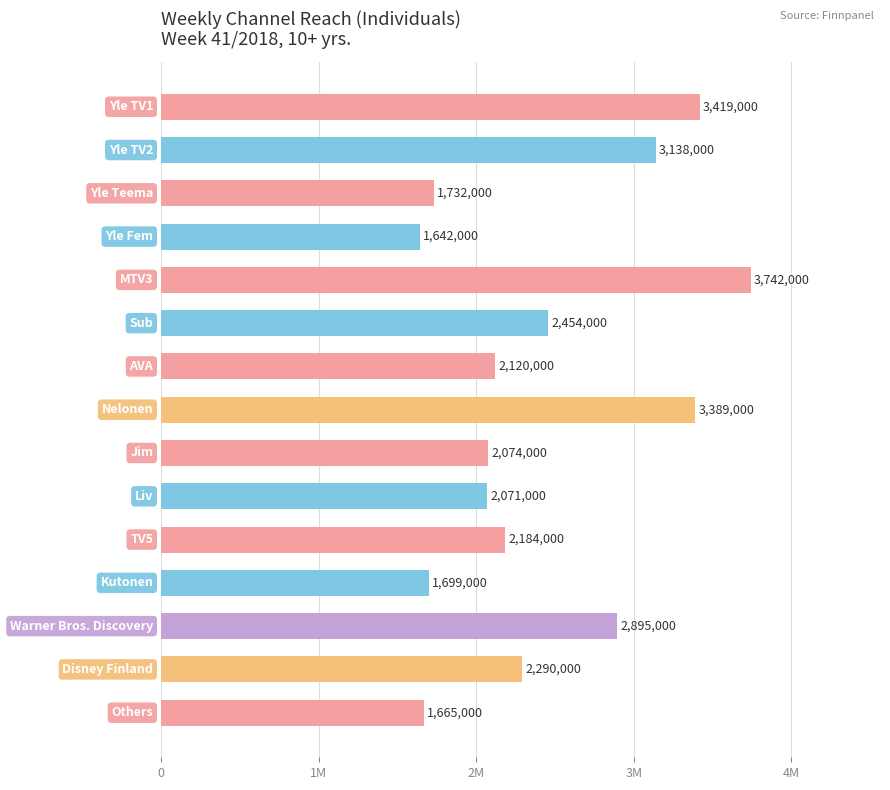

Are the bars horizontal?

Yes